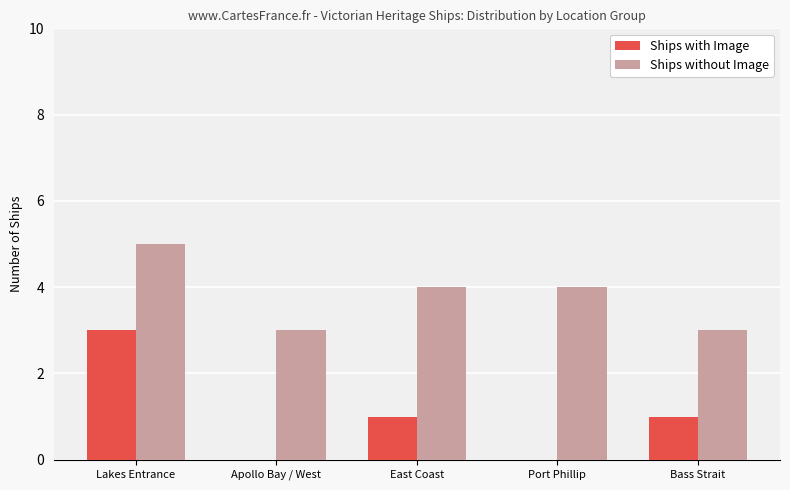

Which series has the largest total across all categories?

Ships without Image